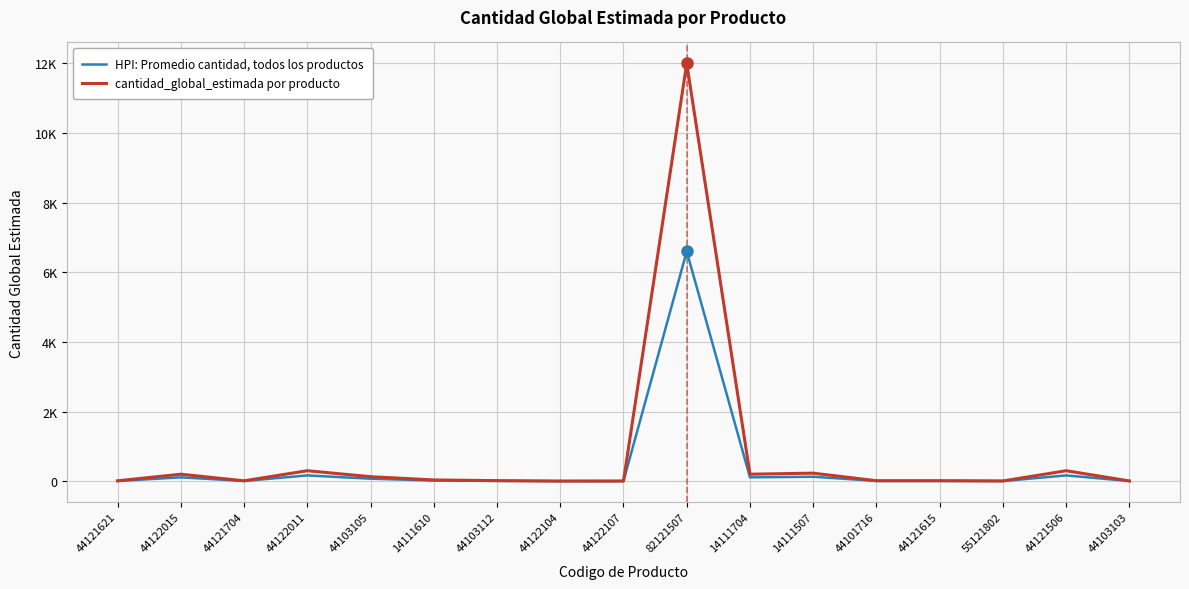

What is the label of the 10th point from the right?

44122104